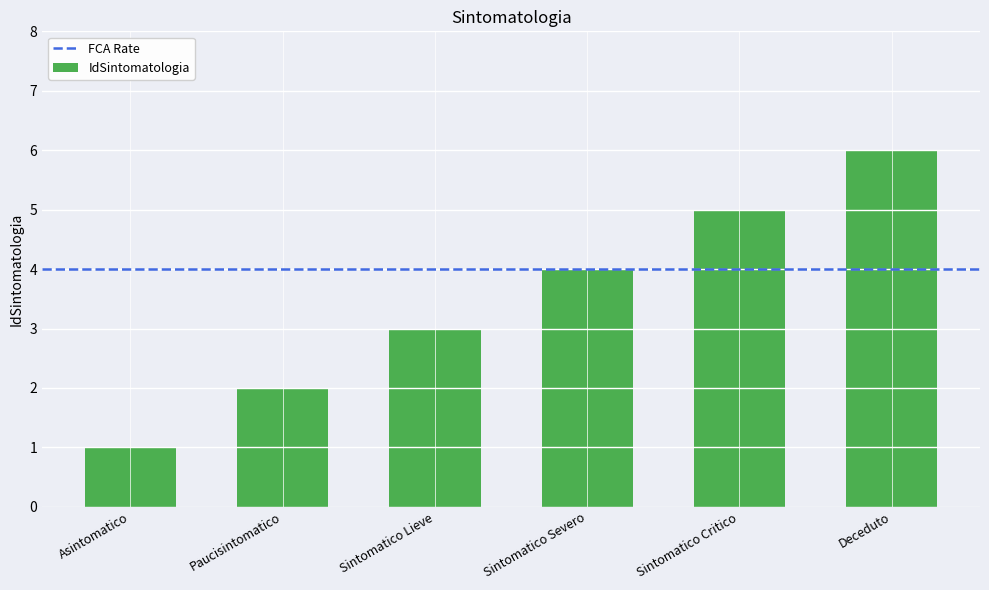

Rank the categories by value from lowest to highest.

Asintomatico, Paucisintomatico, Sintomatico Lieve, Sintomatico Severo, Sintomatico Critico, Deceduto